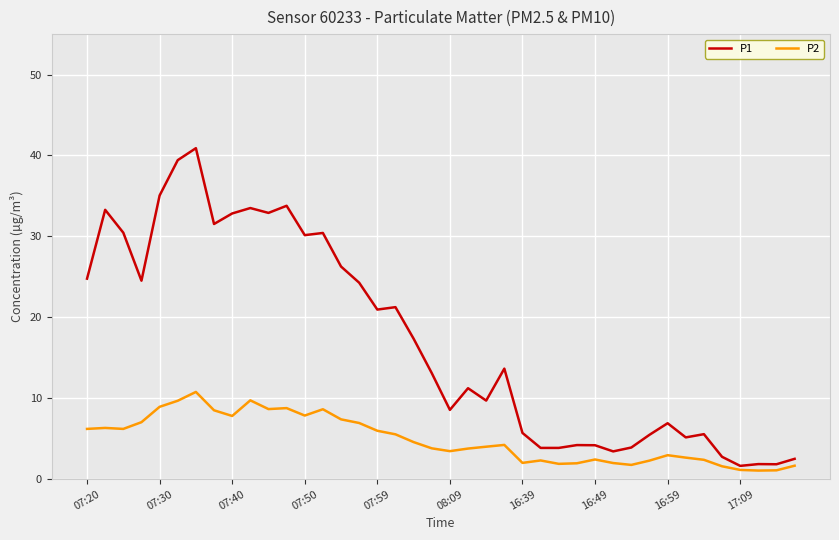

List the series in order of their peak value, lowest first.

P2, P1